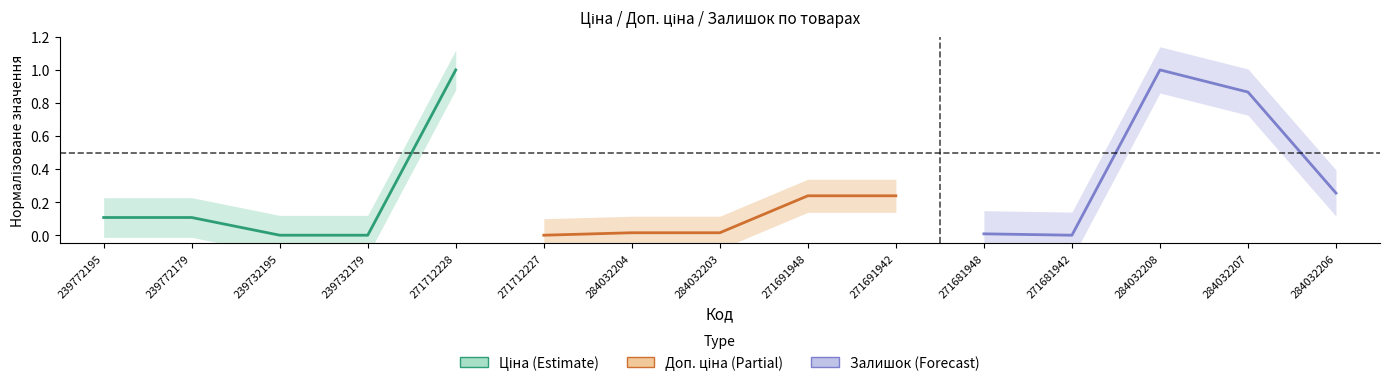

What are all the series names shown in the legend?

Ціна (Estimate), Доп. ціна (Partial), Залишок (Forecast)